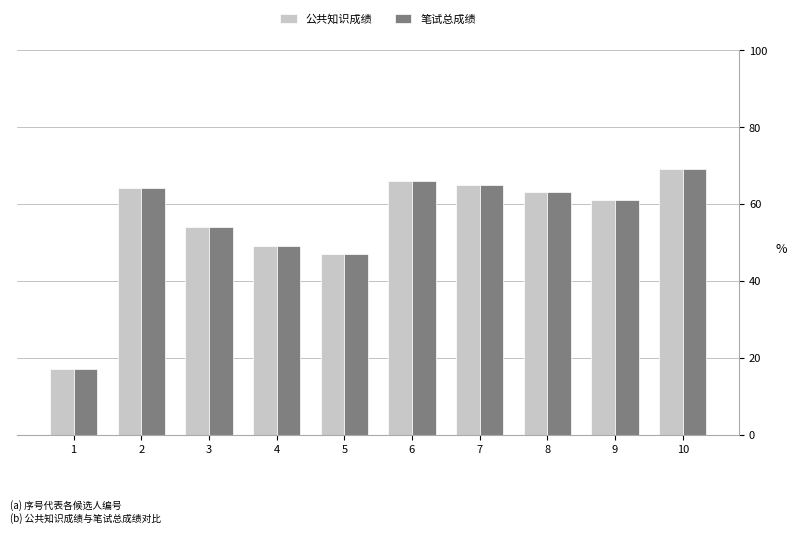

How many series are shown in this chart?

2